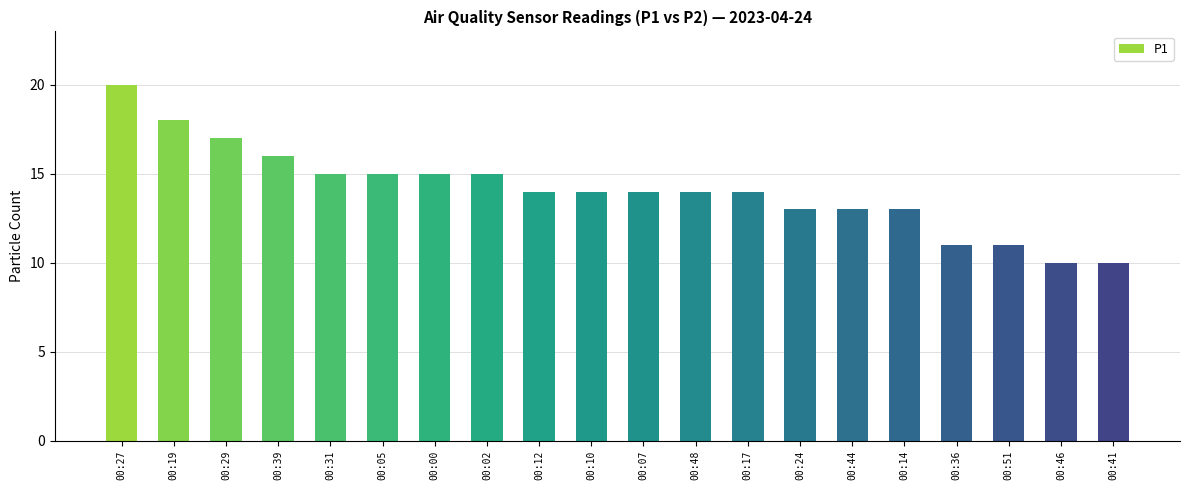

Where does the data first go above 14?

00:27